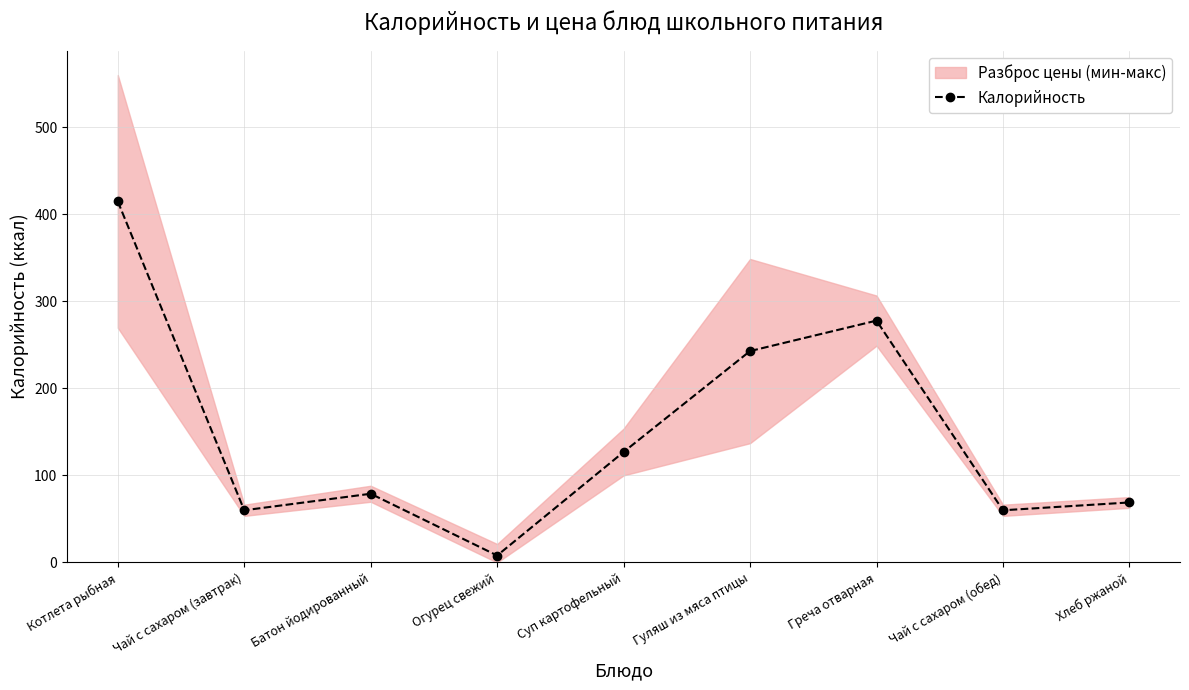

The chart shows a value of 243 at Гуляш из мяса птицы. True or false?

True